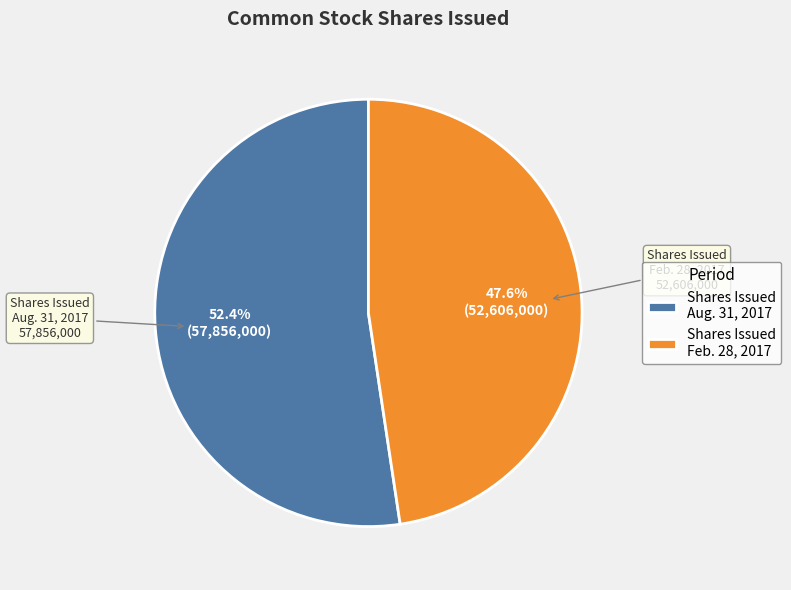

What is the smallest slice in the pie chart?

Shares Issued Feb. 28, 2017